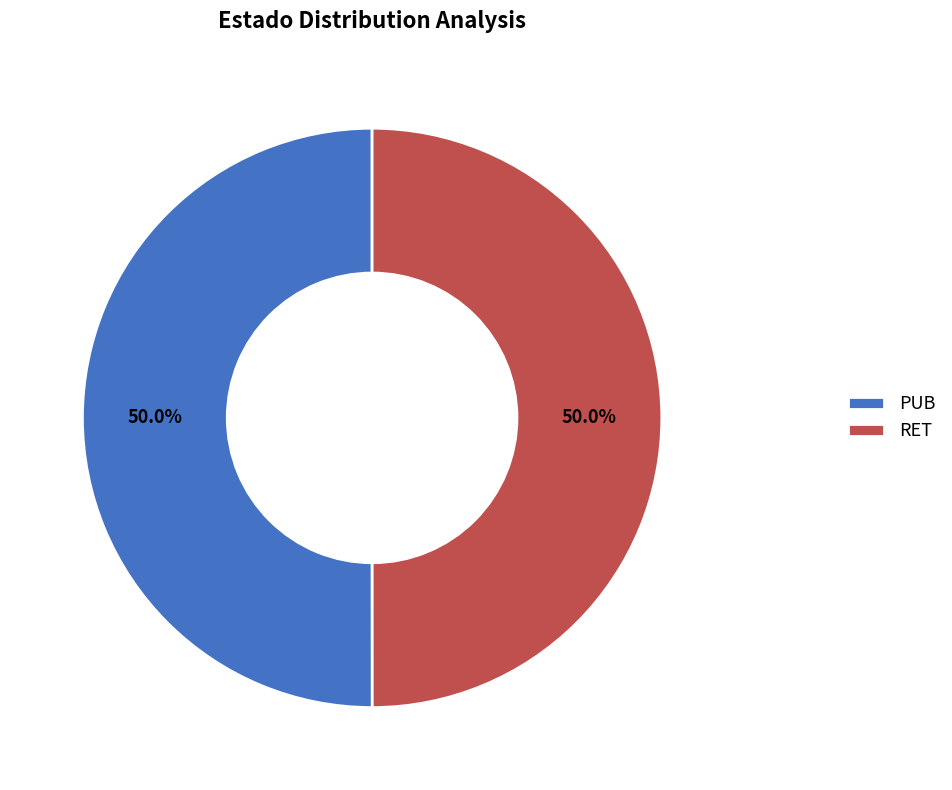

What percentage do RET and PUB together represent?

100.0%